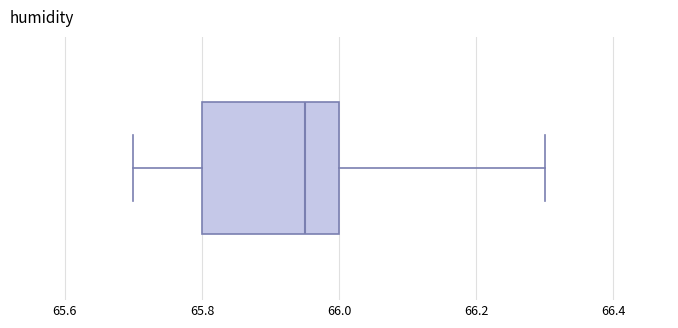

Where does the median line of the box sit on the x-axis? The values are not printed on the chart, so give them approximately, as read against the axis.

65.96